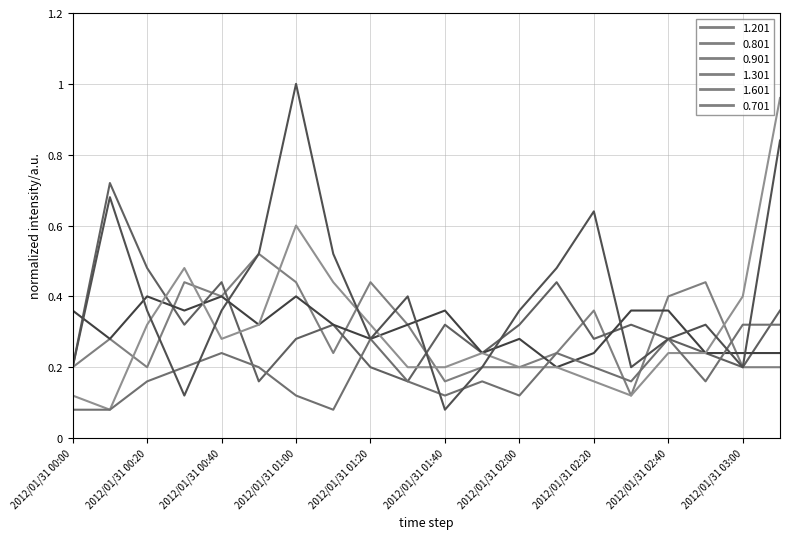

At which label does 0.901 reach its minimum?

2012/01/31 02:10